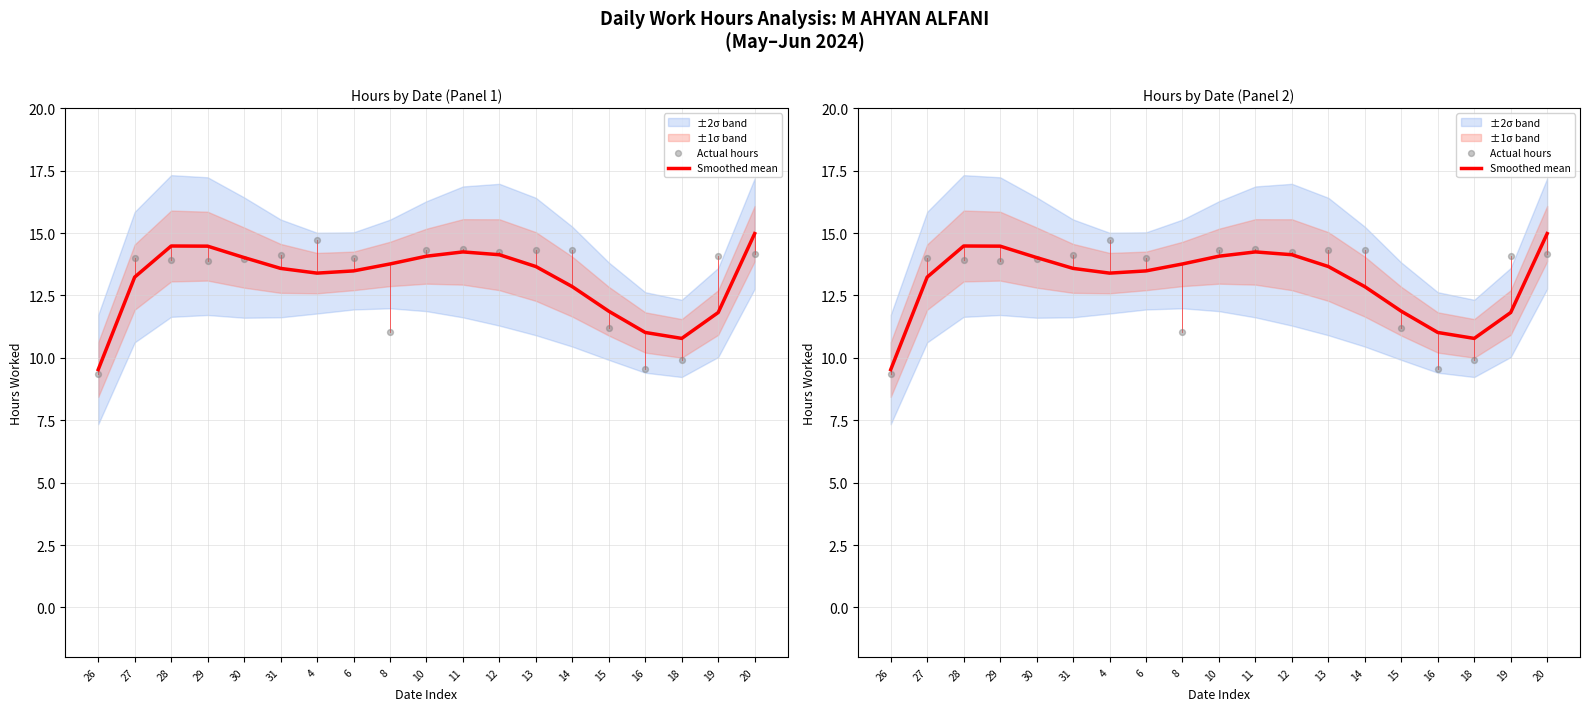

Which series reaches the minimum Y coordinate?

Actual hours